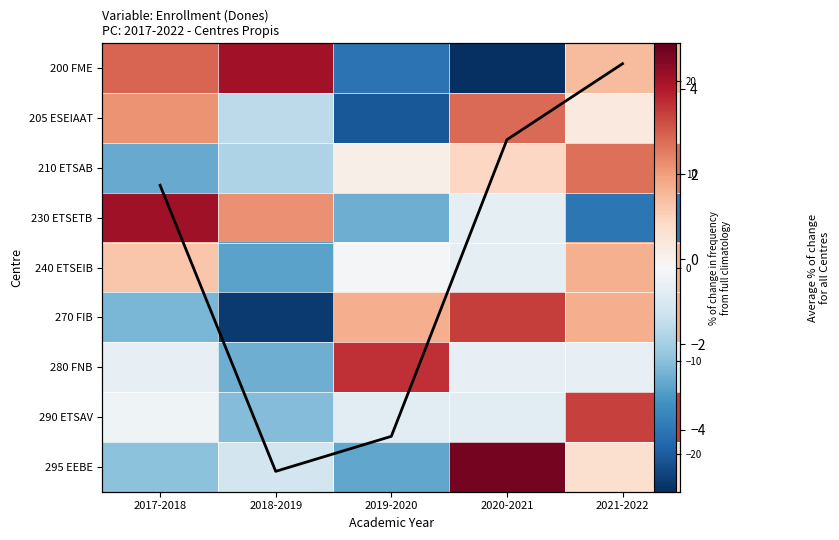

Rank the categories by 295 EEBE value from highest to lowest.

2020-2021, 2021-2022, 2018-2019, 2017-2018, 2019-2020